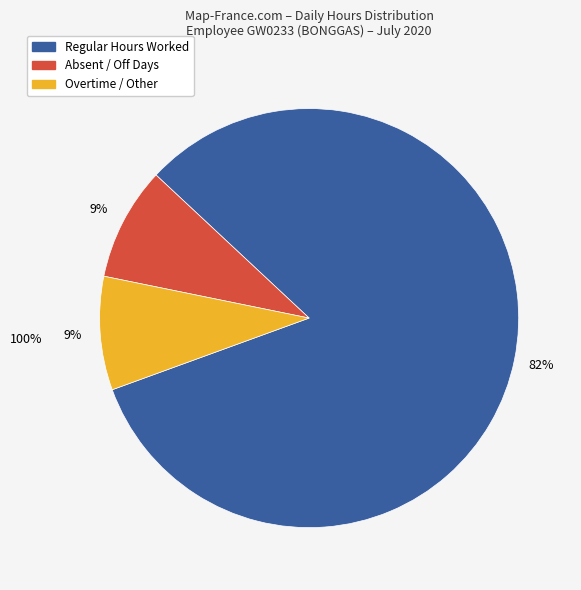

To the nearest percent, what is the average slice percentage?

33%